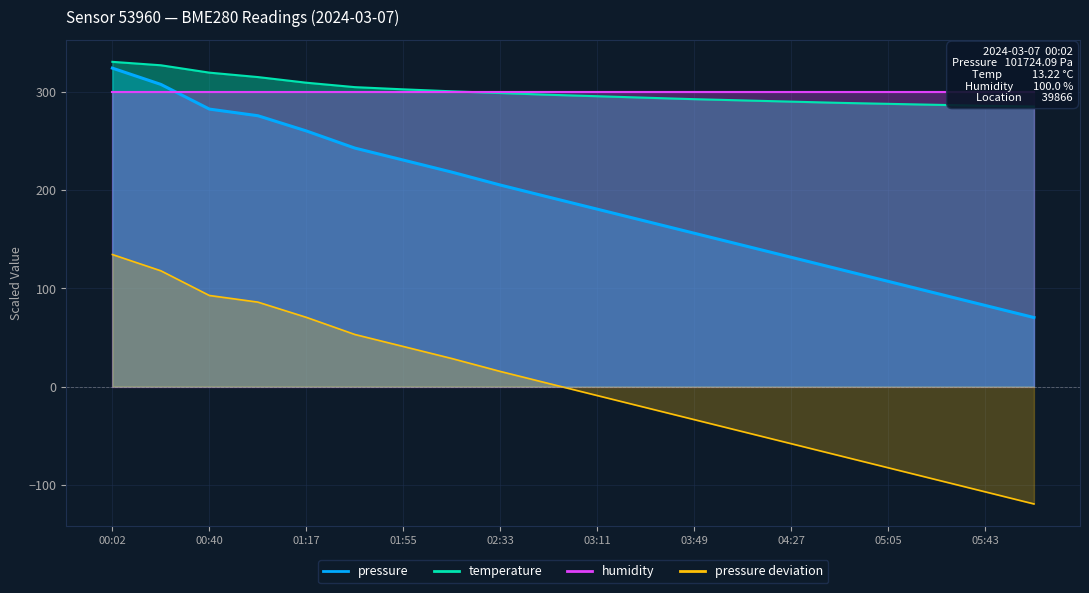

True or false: pressure_norm and temperature cross at least once.

False